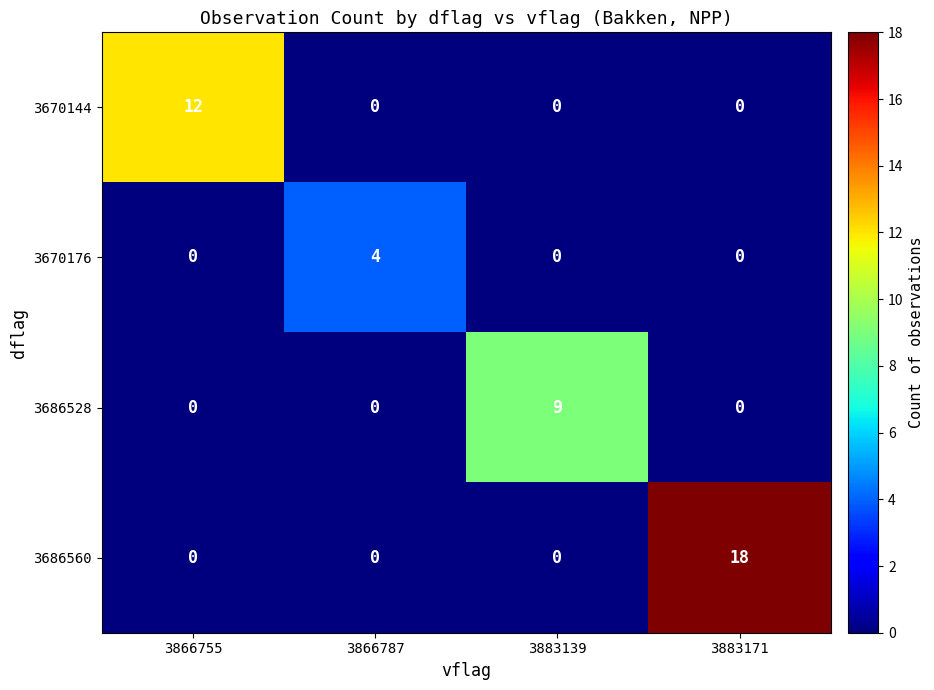

List the series in order of their peak value, lowest first.

3670176, 3686528, 3670144, 3686560